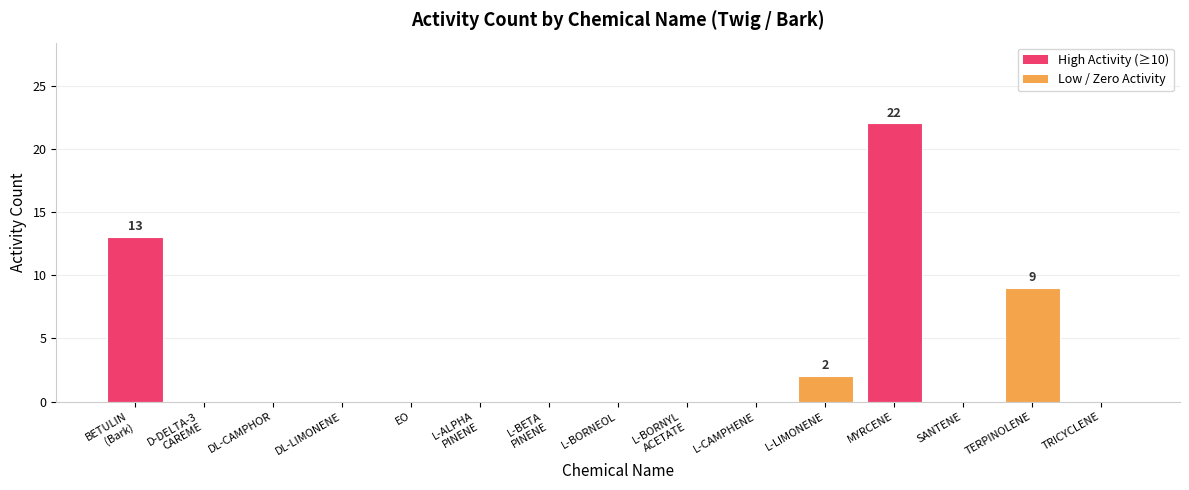

What is the sum of all values?

46